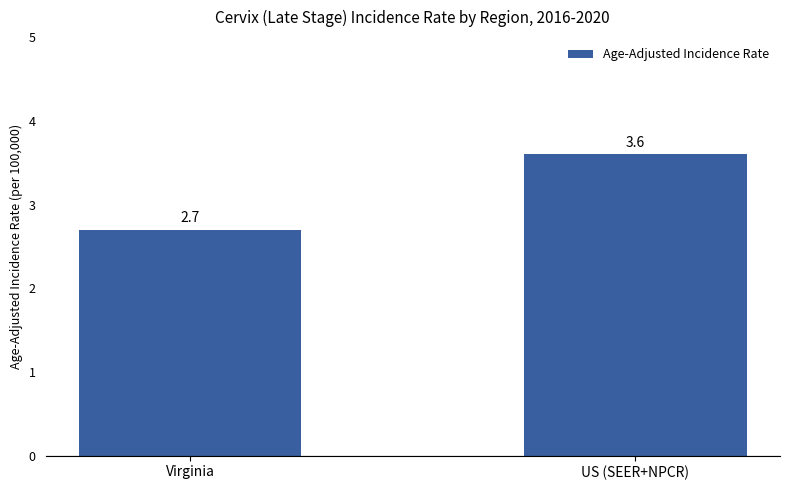

Reading right to left, list all the values displayed in this chart.

US (SEER+NPCR)=3.6	Virginia=2.7